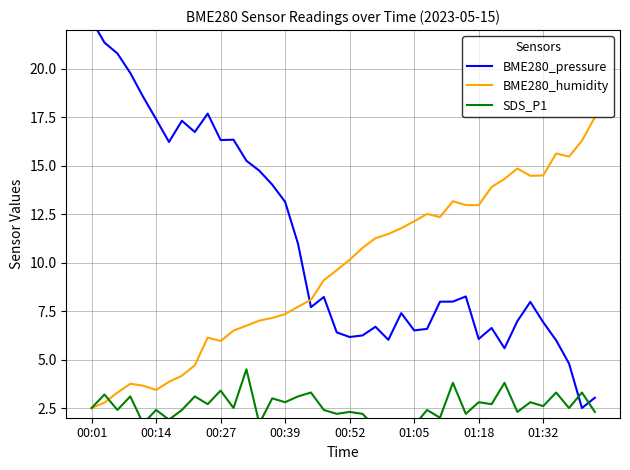

What are all the series names shown in the legend?

BME280_pressure, BME280_humidity, SDS_P1